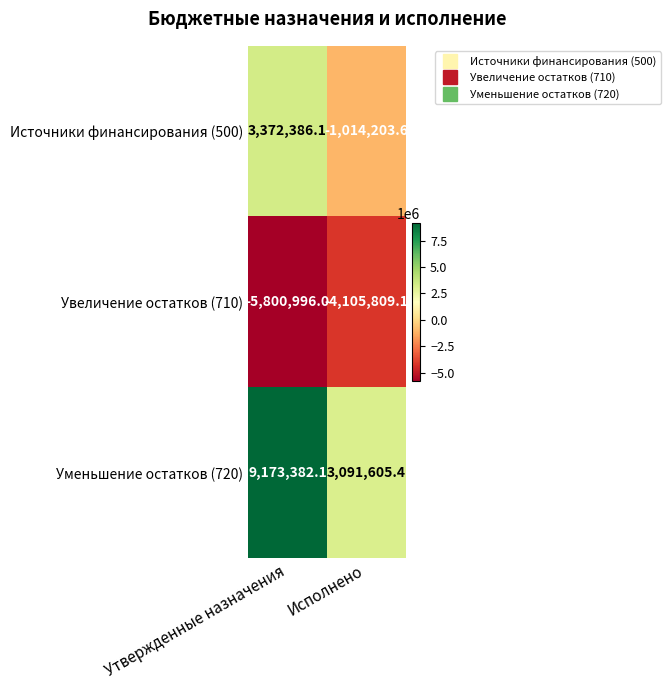

How many categories are shown in the chart?

2